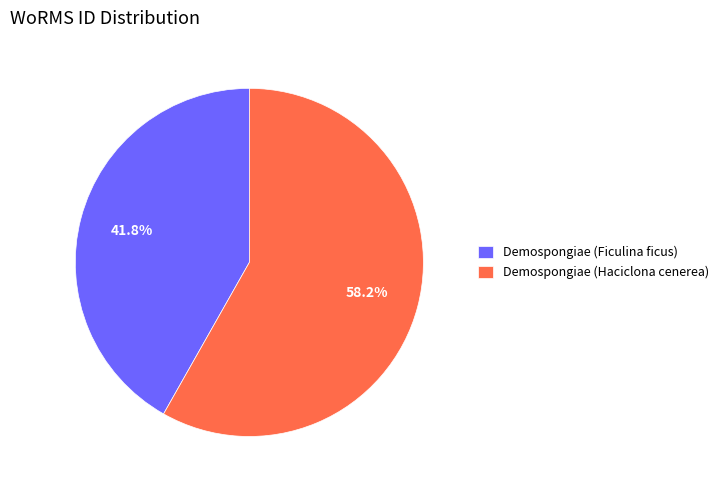

Do Demospongiae (Haciclona cenerea) and Demospongiae (Ficulina ficus) together represent more than half of the pie?

Yes